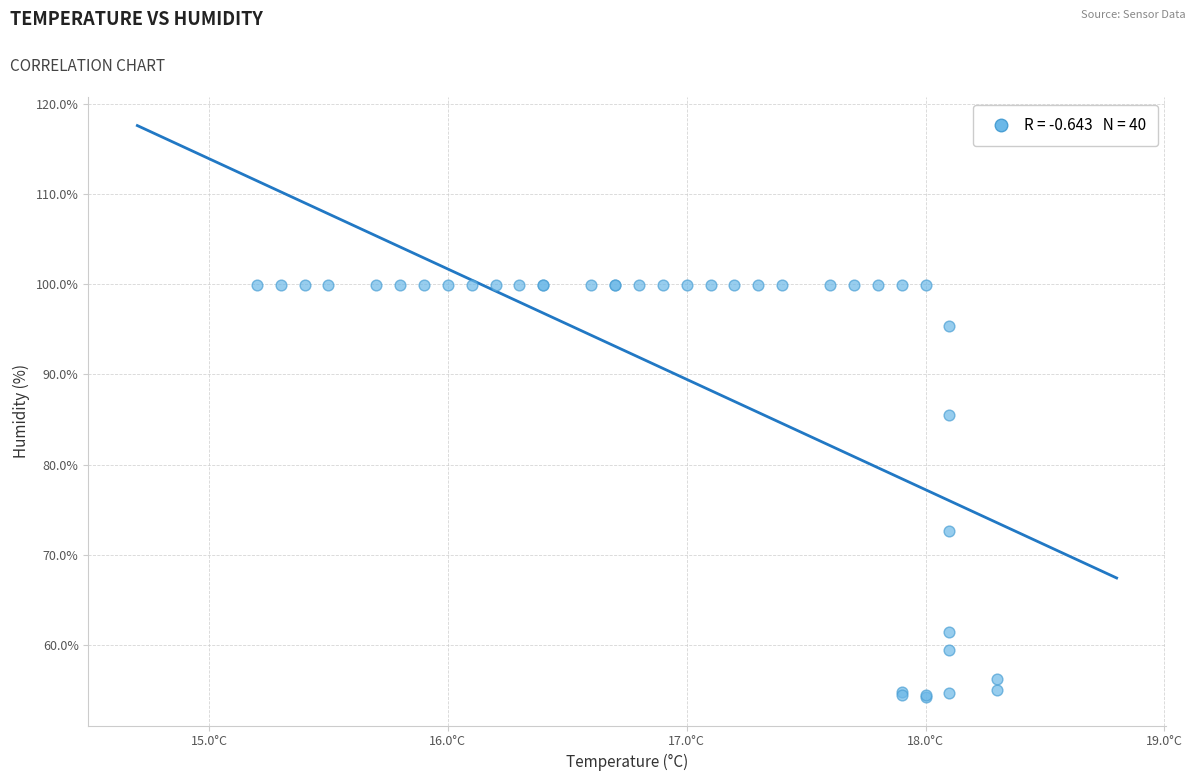

What Y value in the scatter plot is closest to 77?

72.6